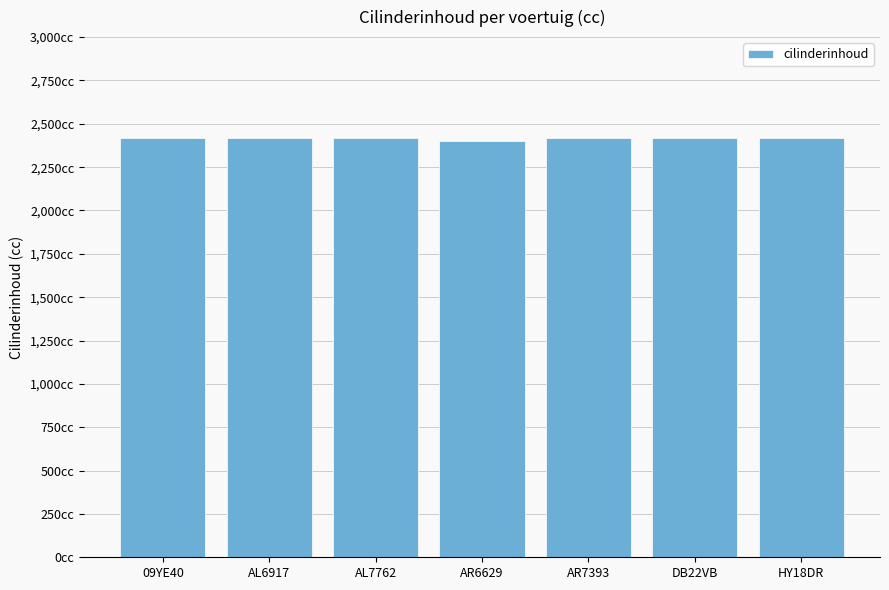

Rank the categories by value from lowest to highest.

AR6629, 09YE40, AL6917, AL7762, AR7393, DB22VB, HY18DR